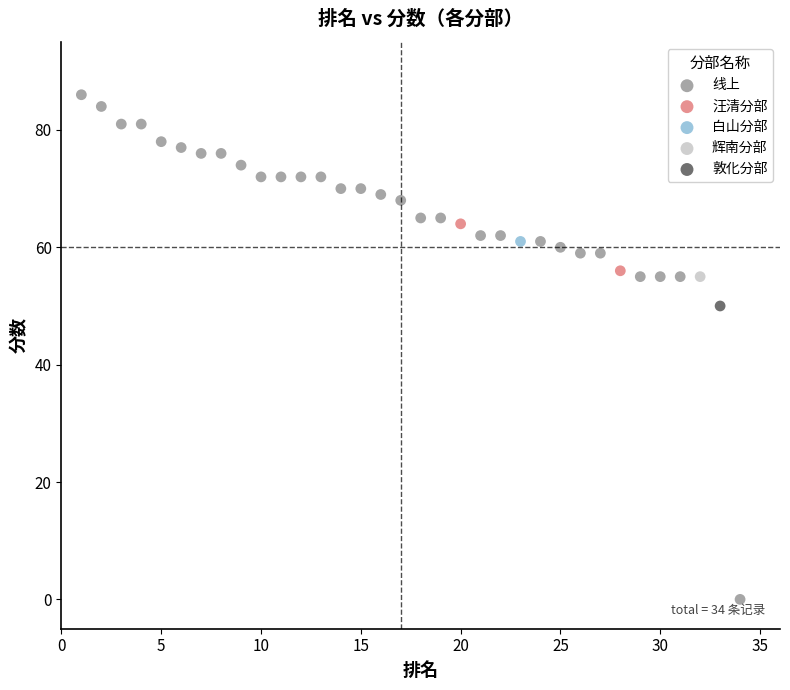

What are all the series names shown in the legend?

线上, 汪清分部, 白山分部, 辉南分部, 敦化分部